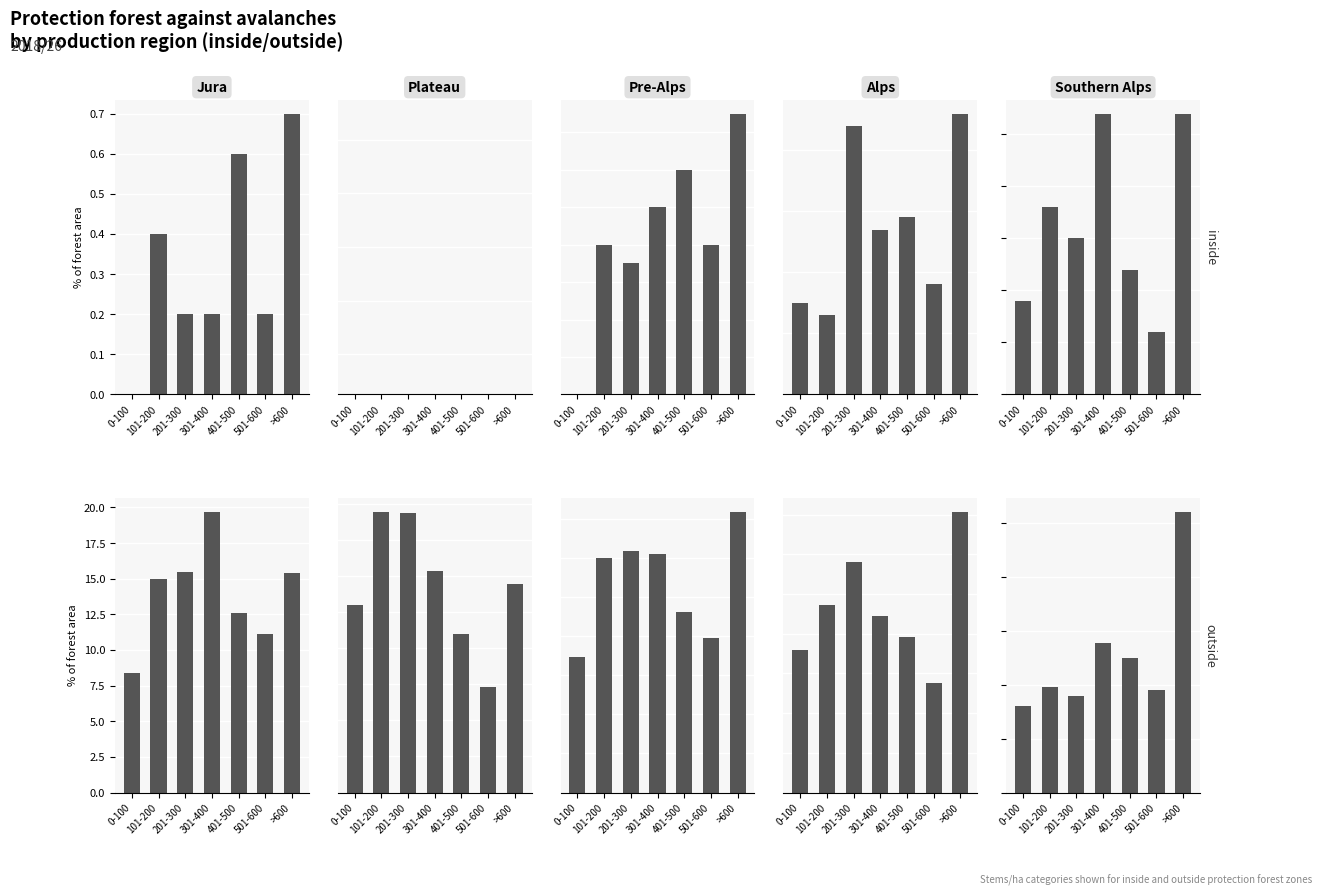

At which label does Alps first exceed 11?

101-200